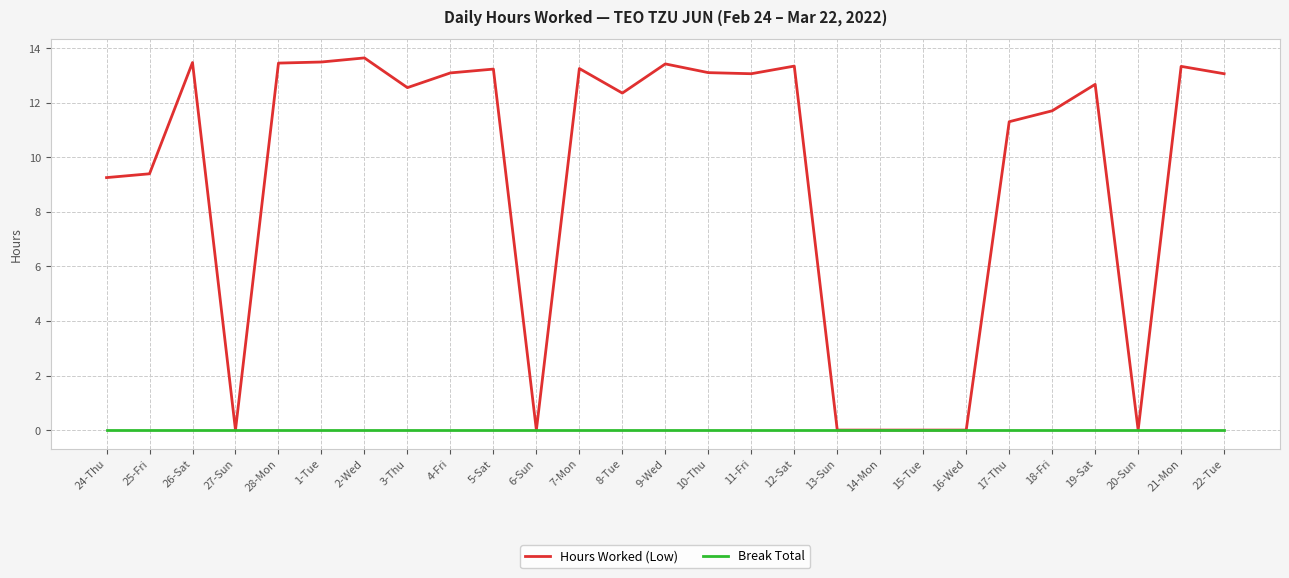

What is the average value of the Hours Worked (Low) series?

9.3